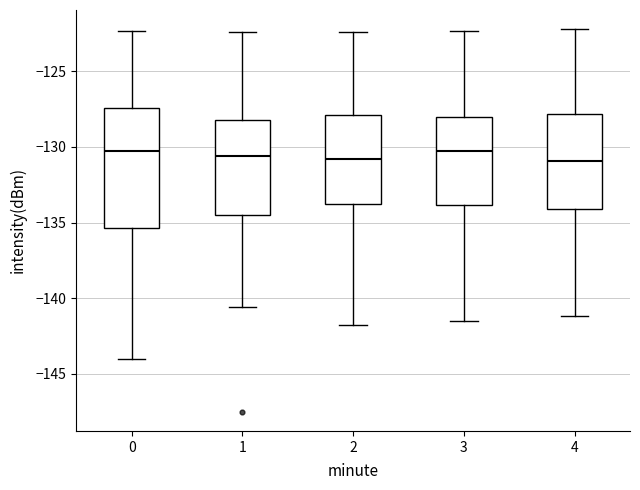

Where does the upper whisker of the box at x = 3 end on the y-axis? The values are not printed on the chart, so give them approximately, as read against the axis.

-122.5